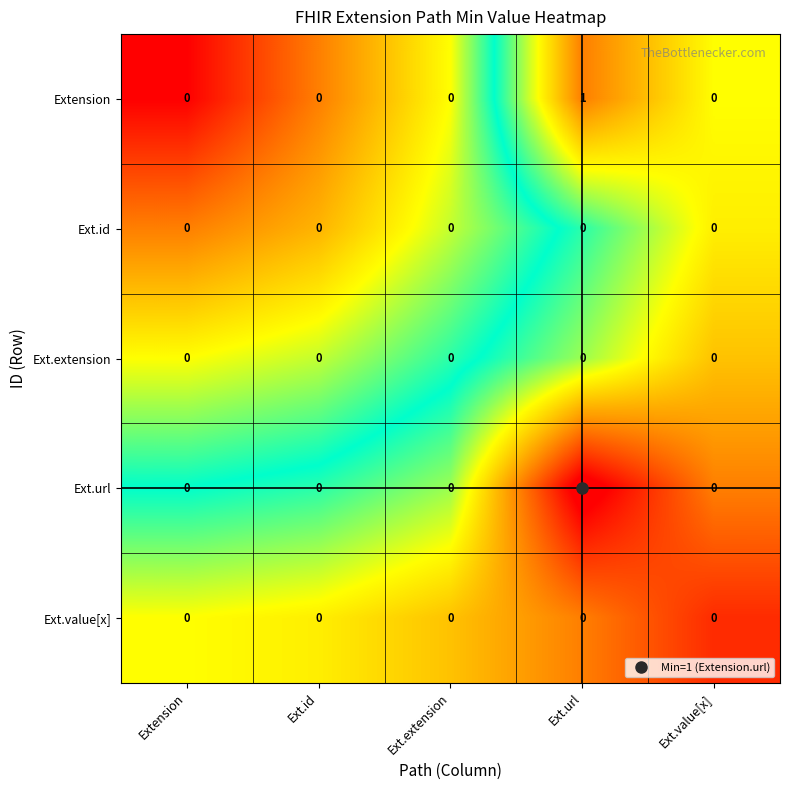

At which category is the sum across all series the highest?

Ext.url